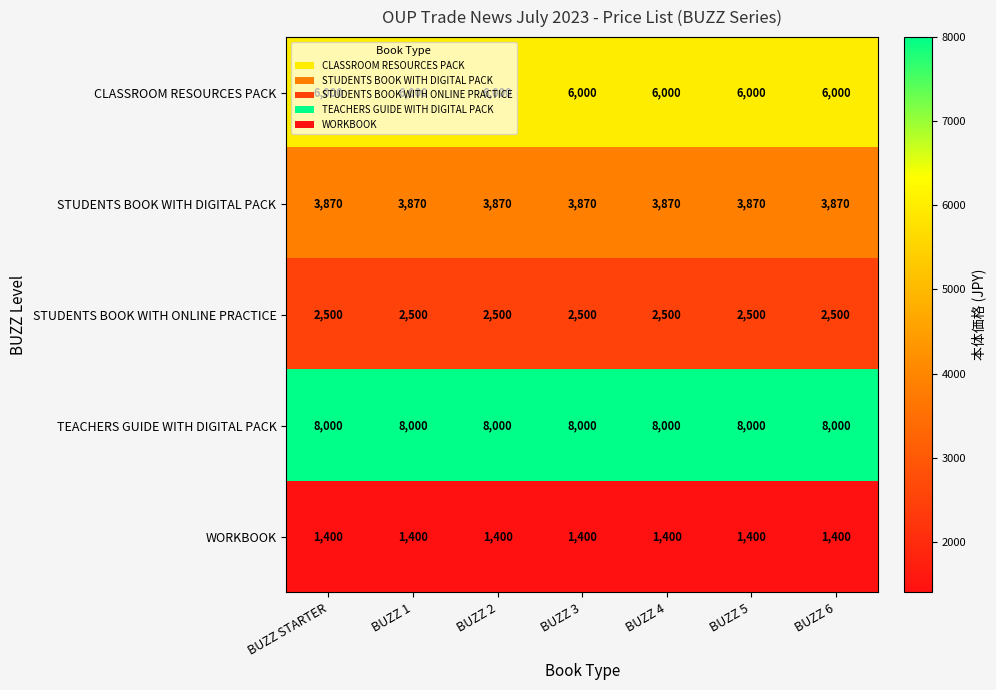

List the series in order of their peak value, lowest first.

WORKBOOK, STUDENTS BOOK WITH ONLINE PRACTICE, STUDENTS BOOK WITH DIGITAL PACK, CLASSROOM RESOURCES PACK, TEACHERS GUIDE WITH DIGITAL PACK